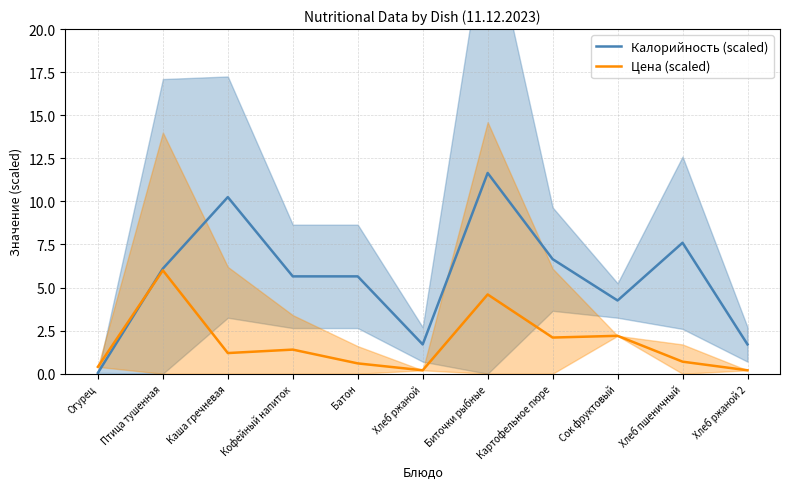

What value does the Цена (scaled) series have at Каша гречневая?

1.2